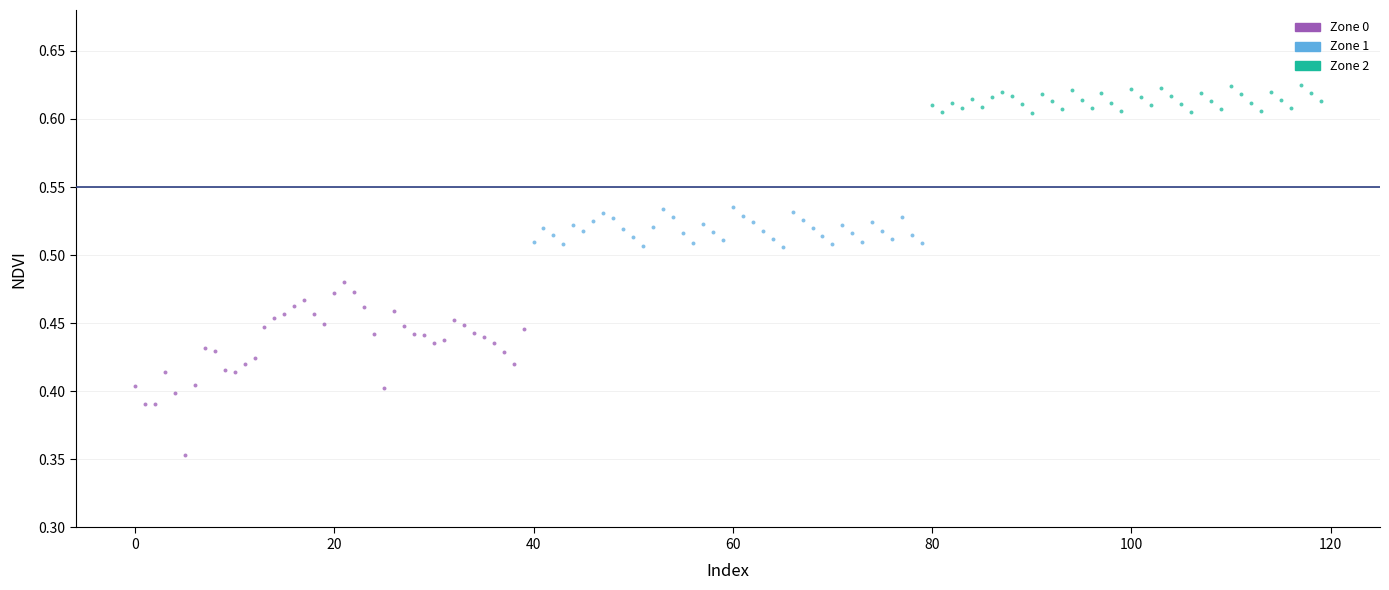

Which series has the widest spread of Y values?

Zone 0